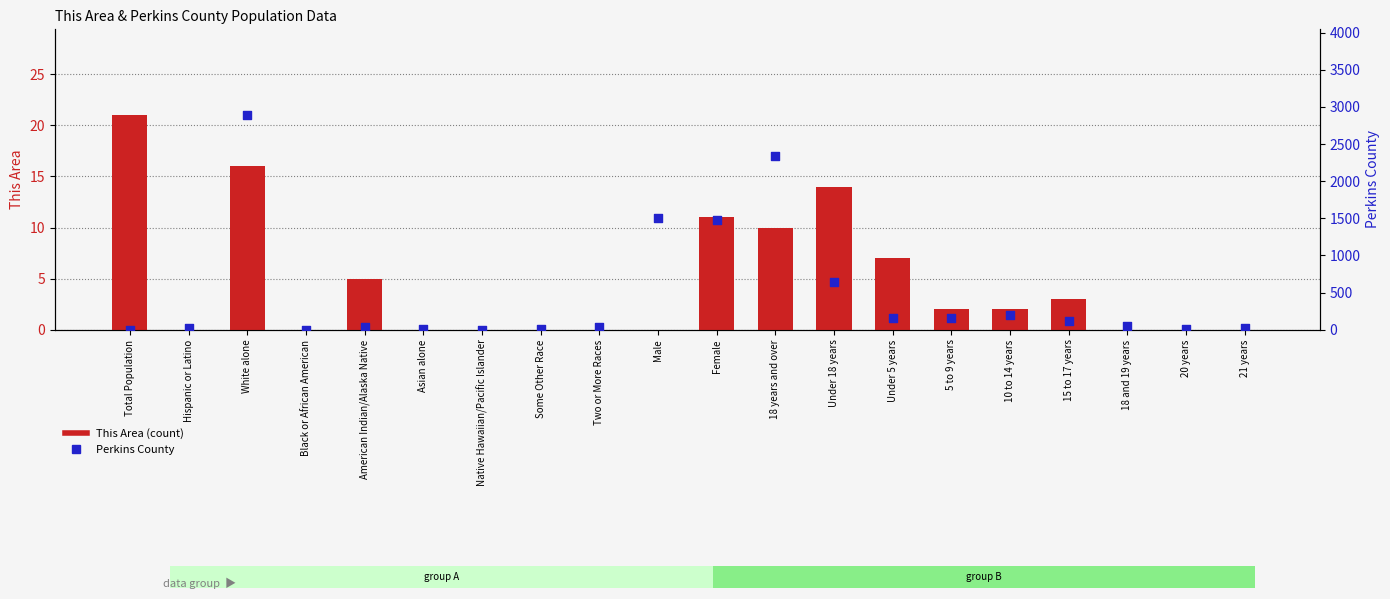

Which series has the largest total across all categories?

Perkins County